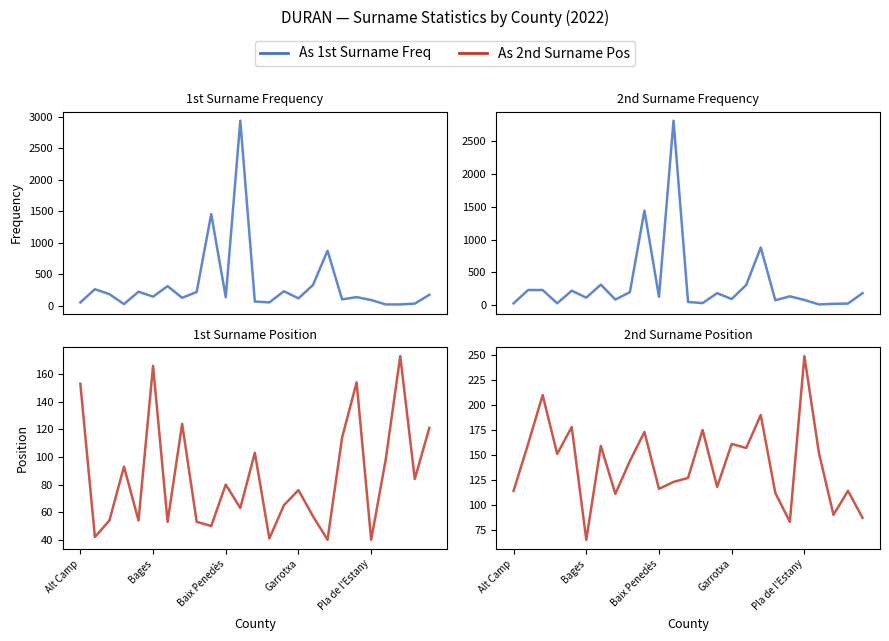

At which label does 1st Surname Pos first exceed 76?

Alt Camp